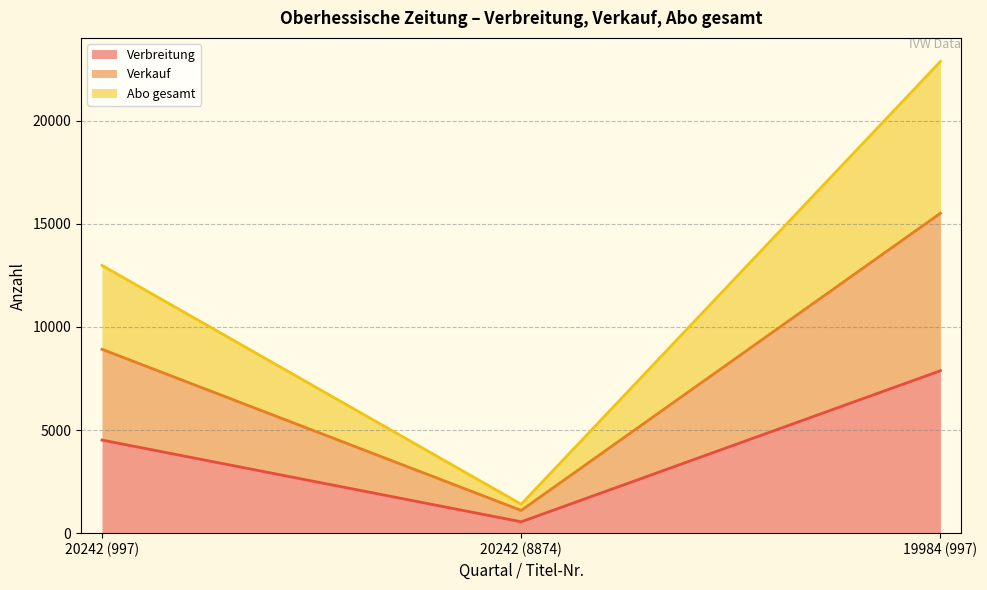

At 19984 (997), list the series in order from smallest to largest.

Verbreitung, Verkauf, Abo gesamt